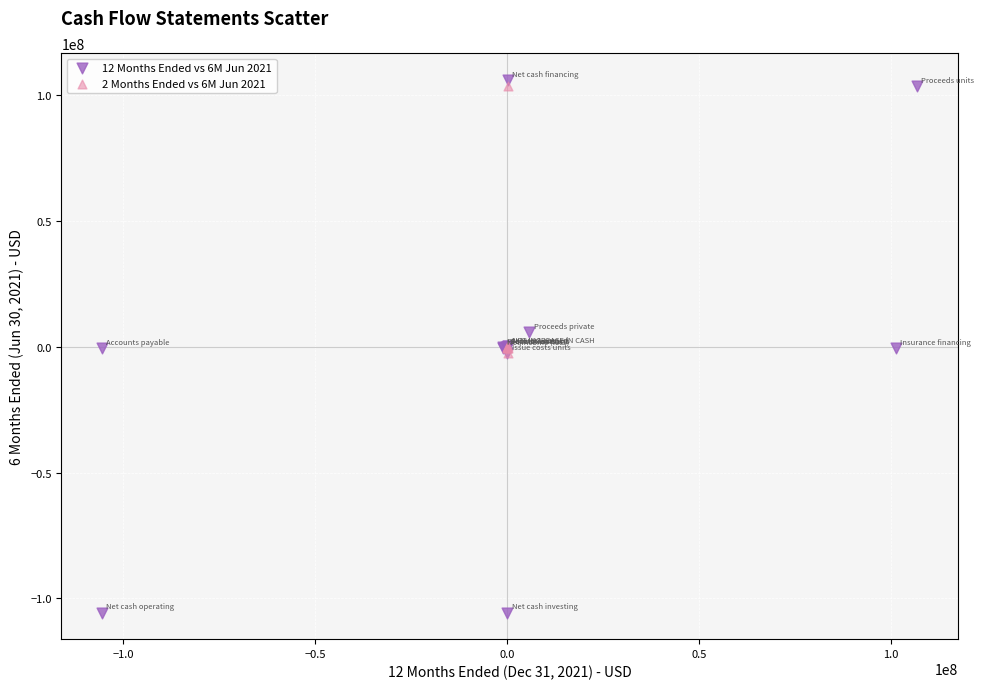

Which series has the widest spread of Y values?

12 Months Ended vs 6M Jun 2021